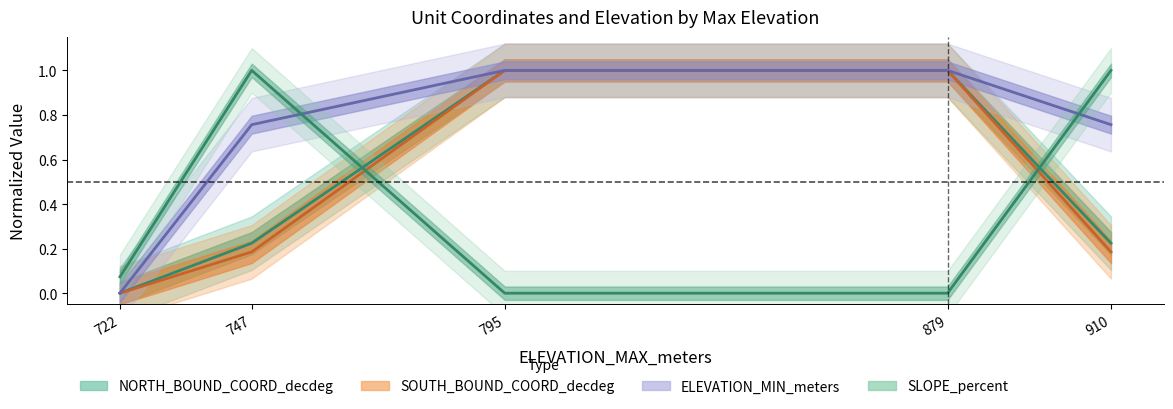

What is the value of the SOUTH_BOUND_COORD_decdeg point at the 4th from the left?

1.0